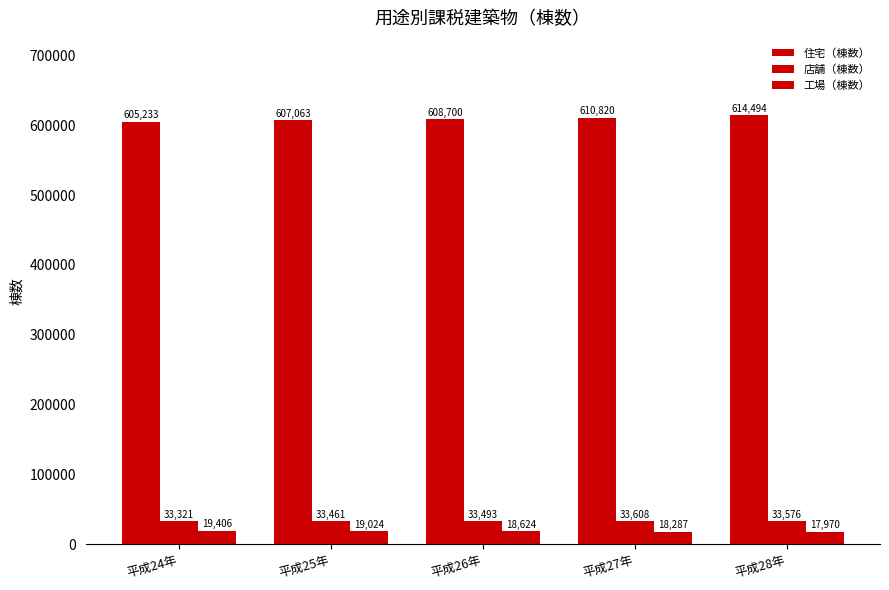

What is the smallest value displayed?

17970